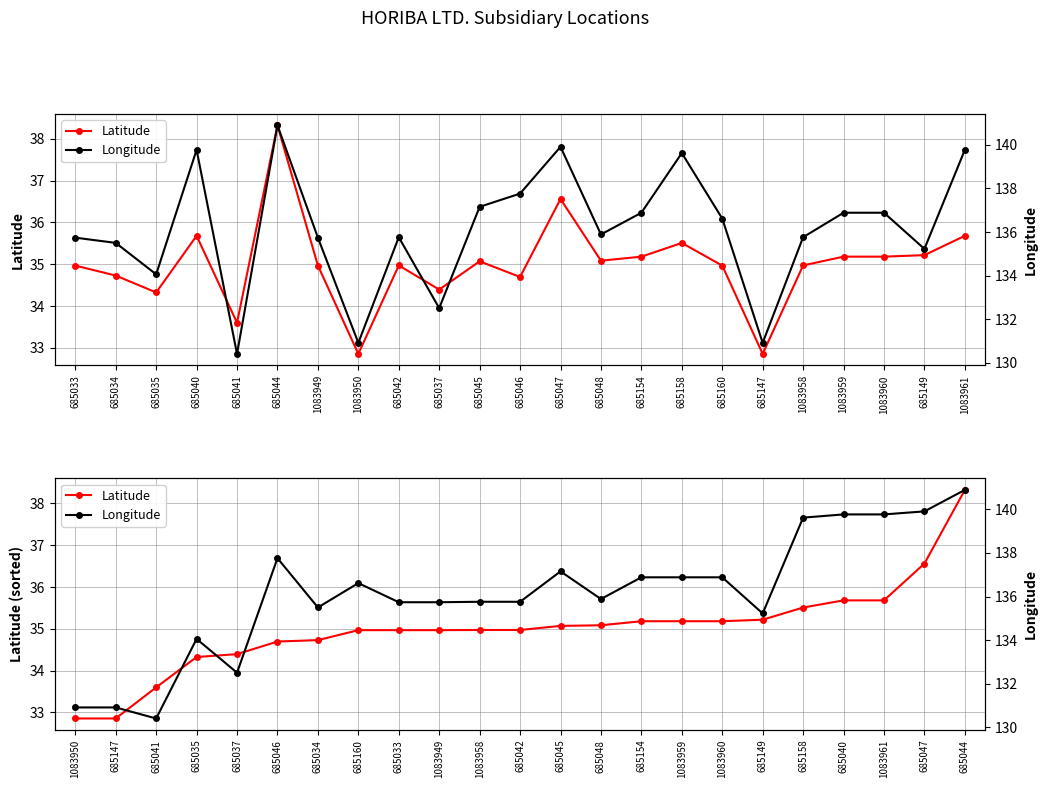

Is it true that Longitude equals 238.0 at 685147?

False